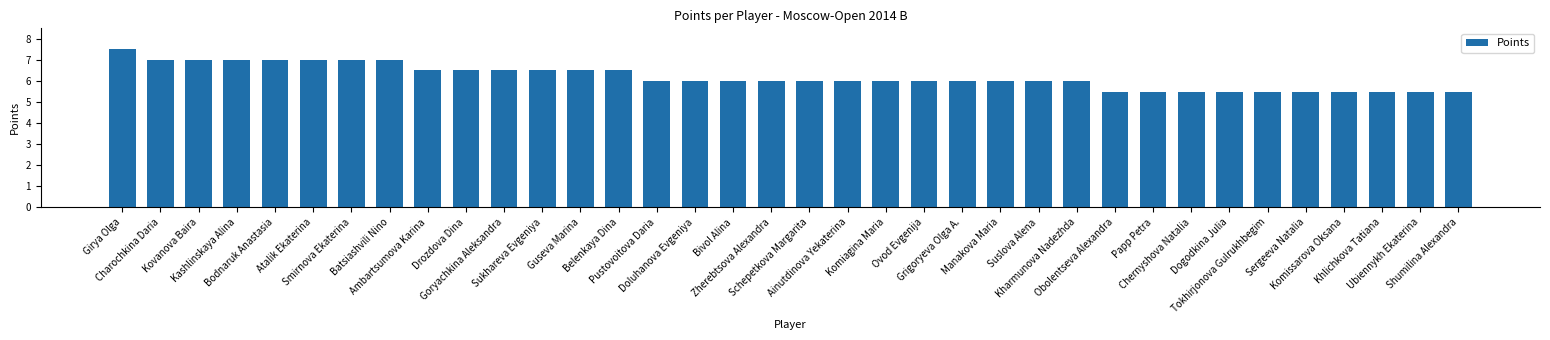

What is the maximum value shown in the chart?

7.5